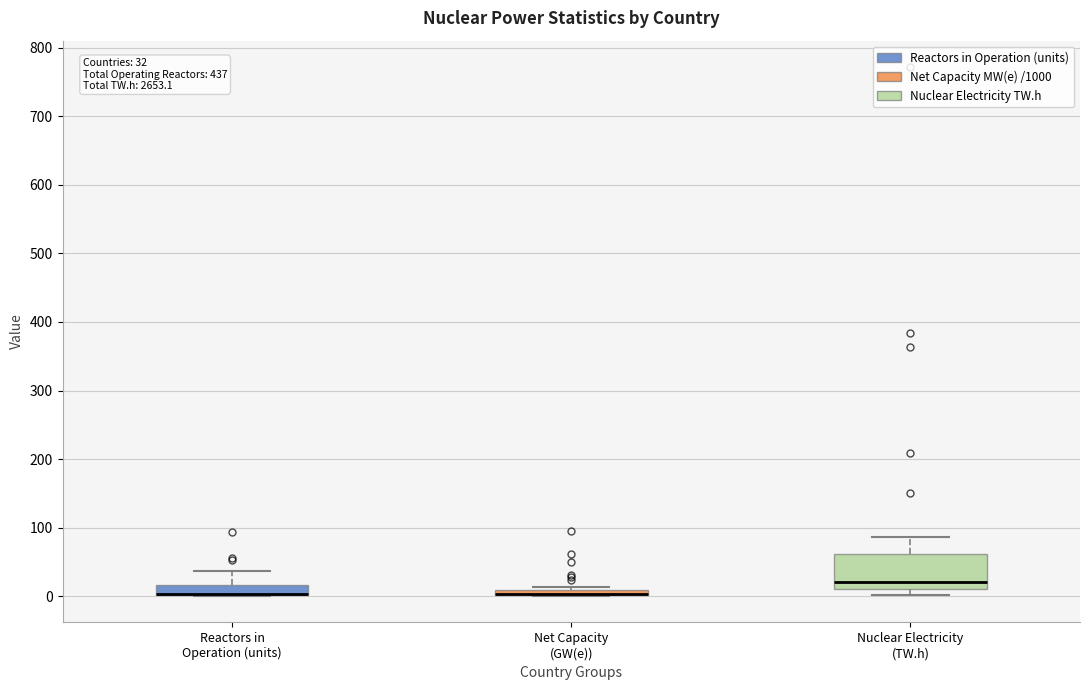

Which box is the tallest, from its lower edge to its upper edge?

Nuclear Electricity (TW.h)